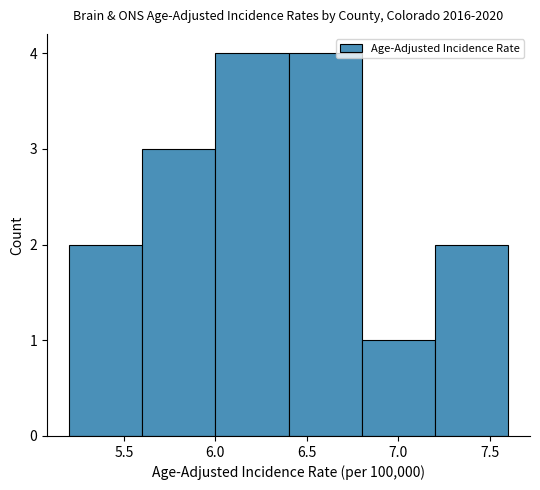

How tall is the bar that spans 7.2 to 7.6 on the x-axis? The values are not printed on the chart, so give them approximately, as read against the axis.

2